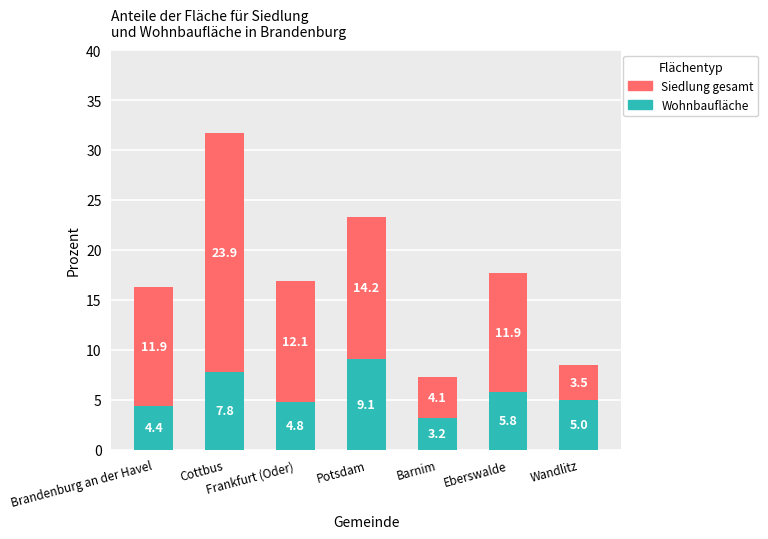

Where does the Wohnbaufläche series first go above 5?

Cottbus